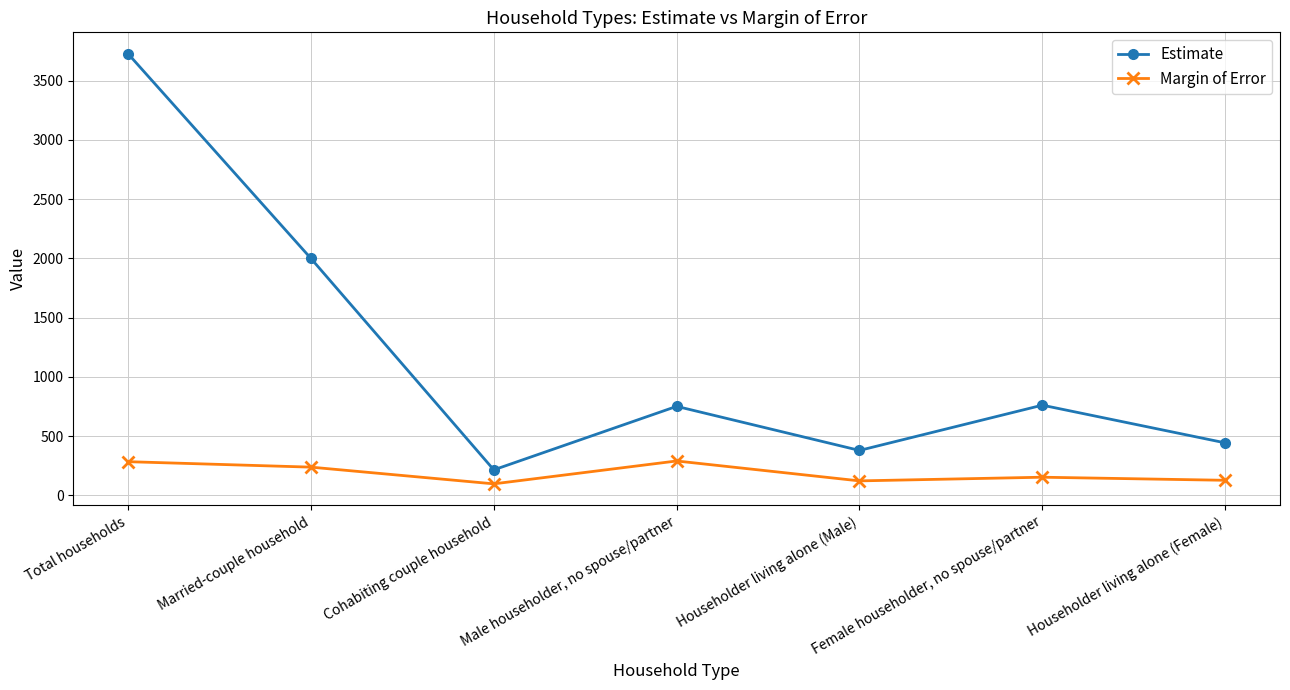

Which category has the highest value in the Estimate series?

Total households